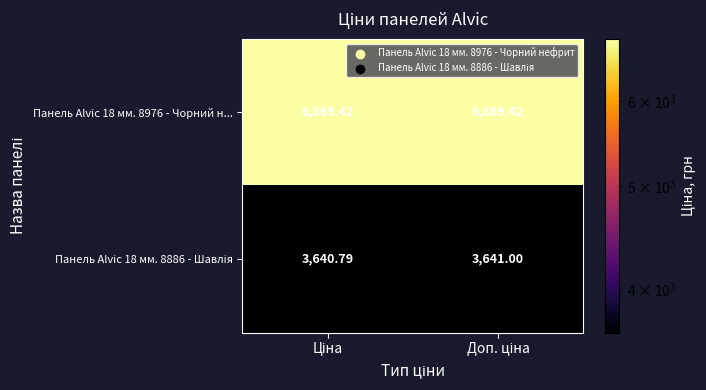

Count the number of categories in the chart.

2